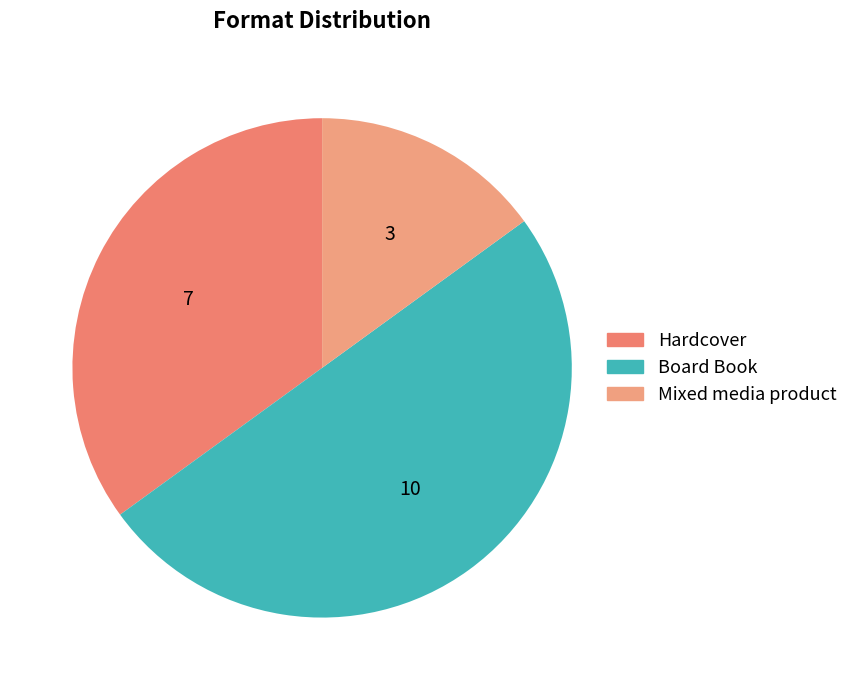

To the nearest percent, what percentage of the pie is Mixed media product?

15%